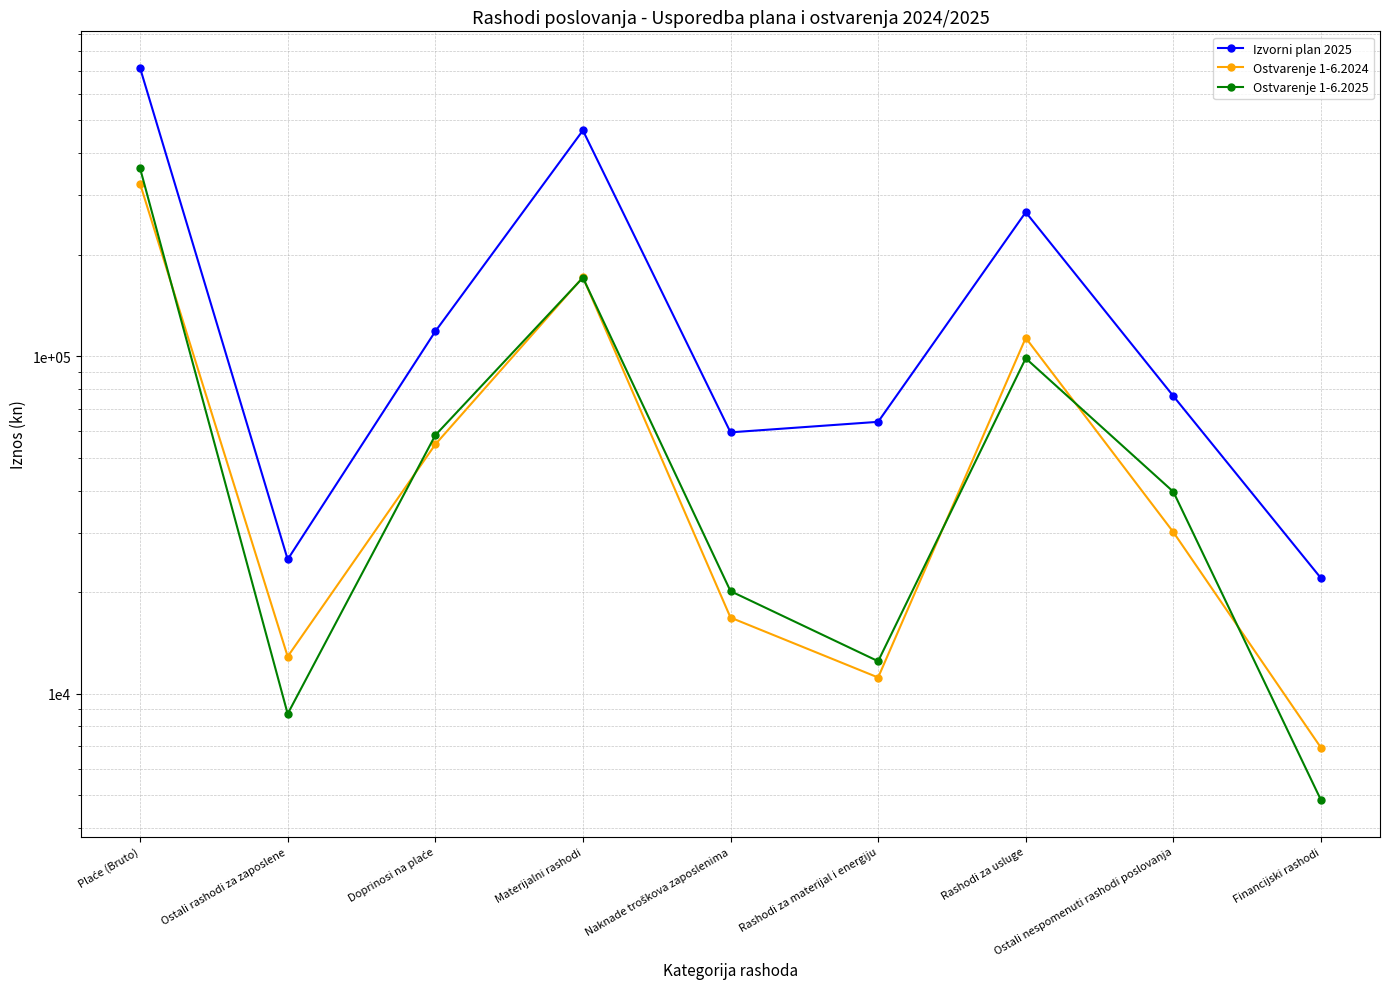

Which category has the lowest value in the Izvorni plan 2025 series?

Financijski rashodi